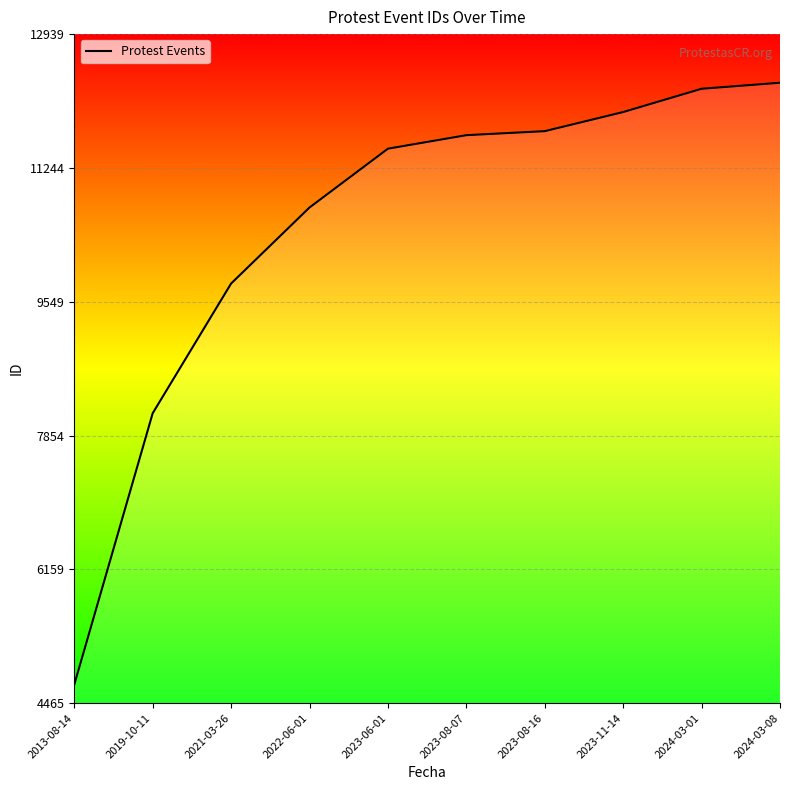

What is the approximate value at 2024-03-01, to the nearest 10?

12250